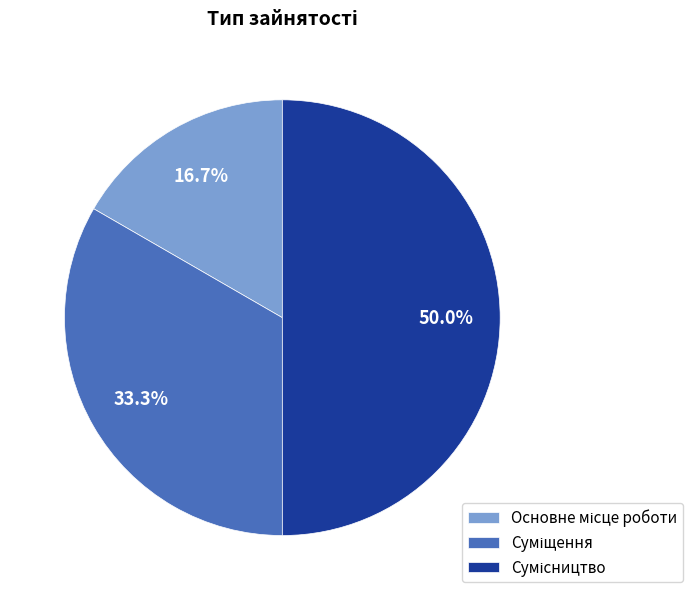

Is there any slice that represents more than half of the pie?

No